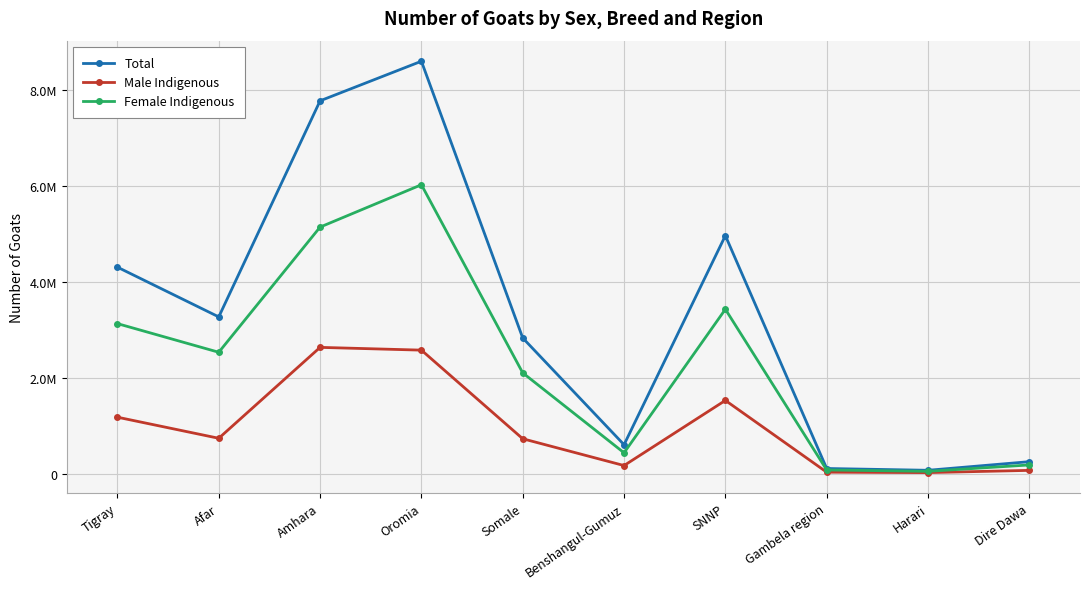

True or false: Female Indigenous has a value of 2528696 at Afar.

True